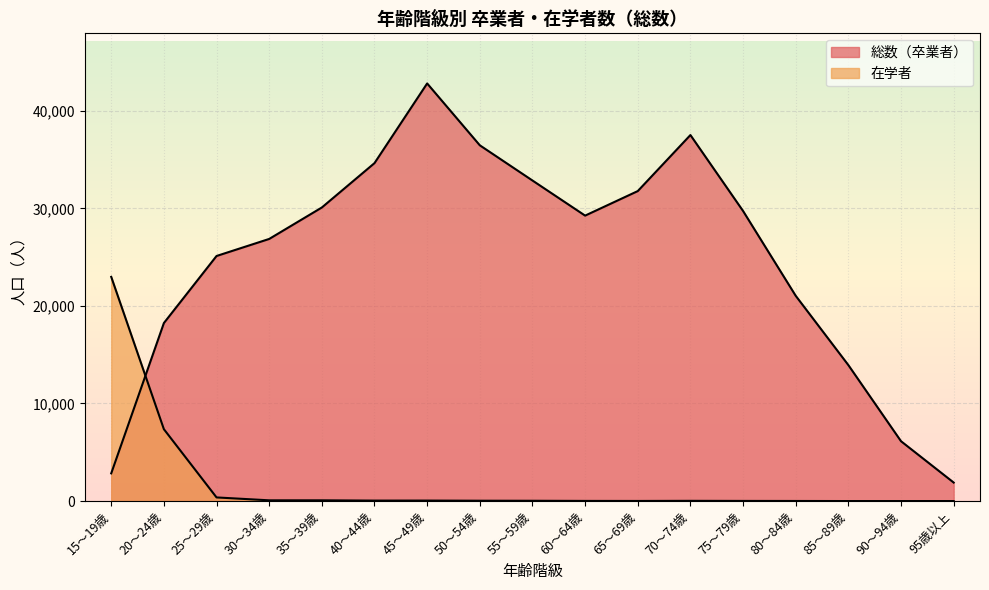

What is the maximum value for 総数（卒業者）?

42795